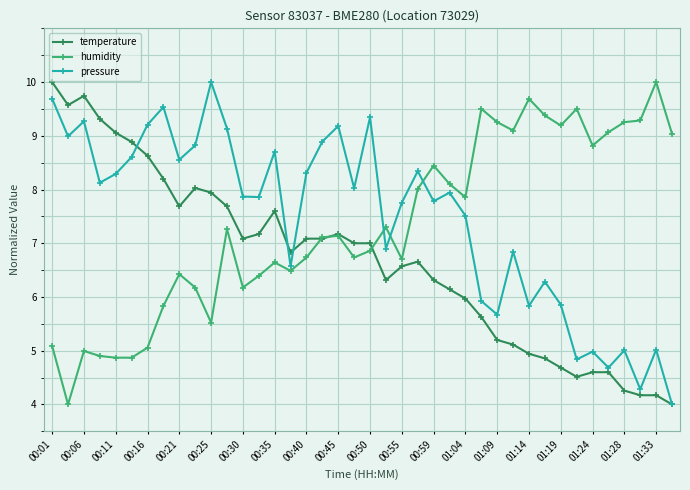

Which series ends up on top after the final intersection of humidity and pressure?

humidity